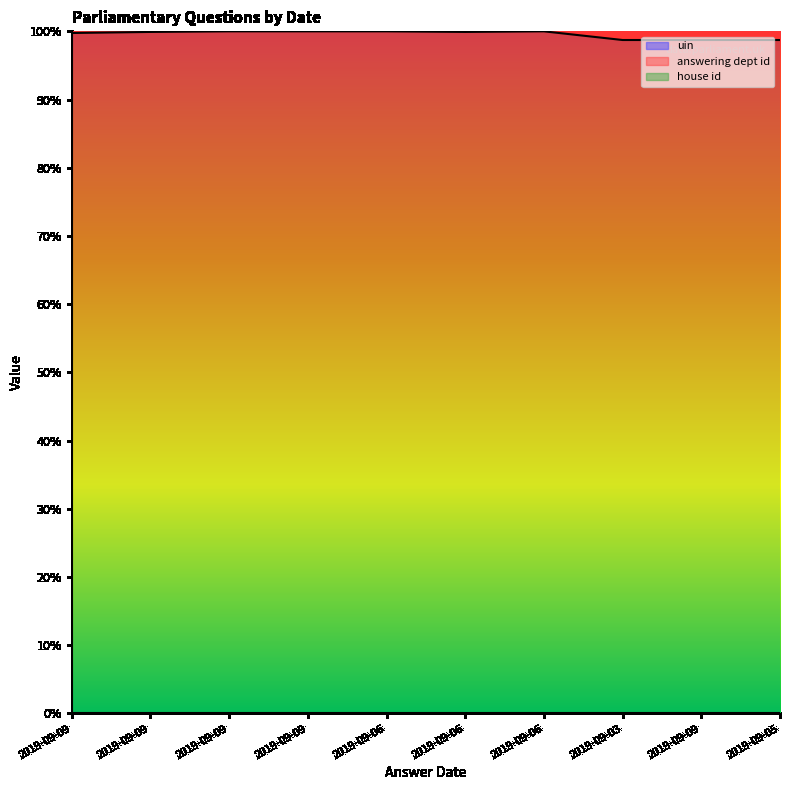

True or false: answering dept id and uin intersect in this chart.

False